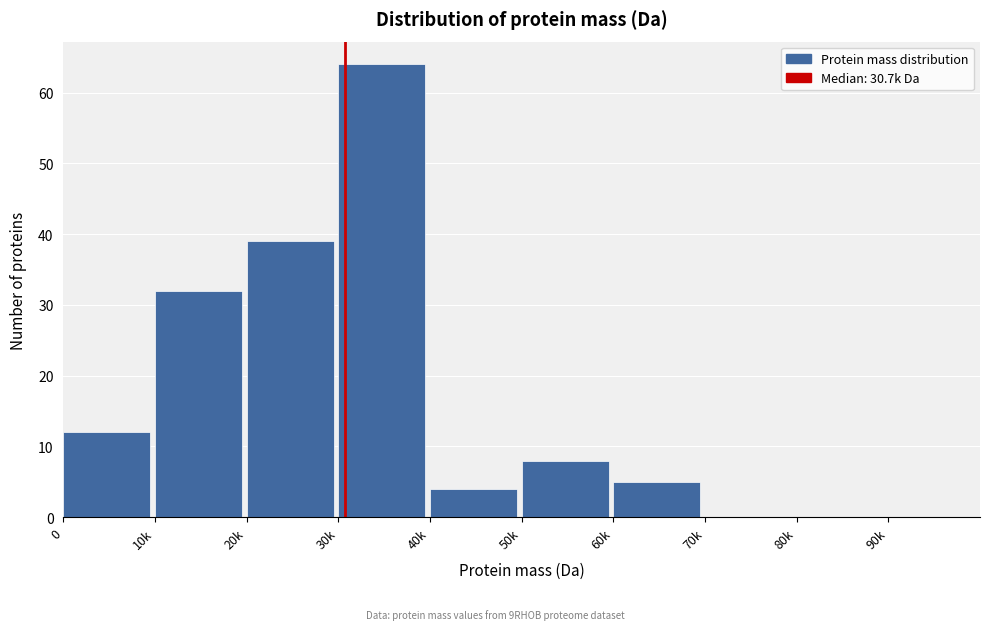

Reading right to left, extract all data points from this chart.

80k=0	70k=0	60k=5	50k=8	40k=4	30k=64	20k=39	10k=32	0=12